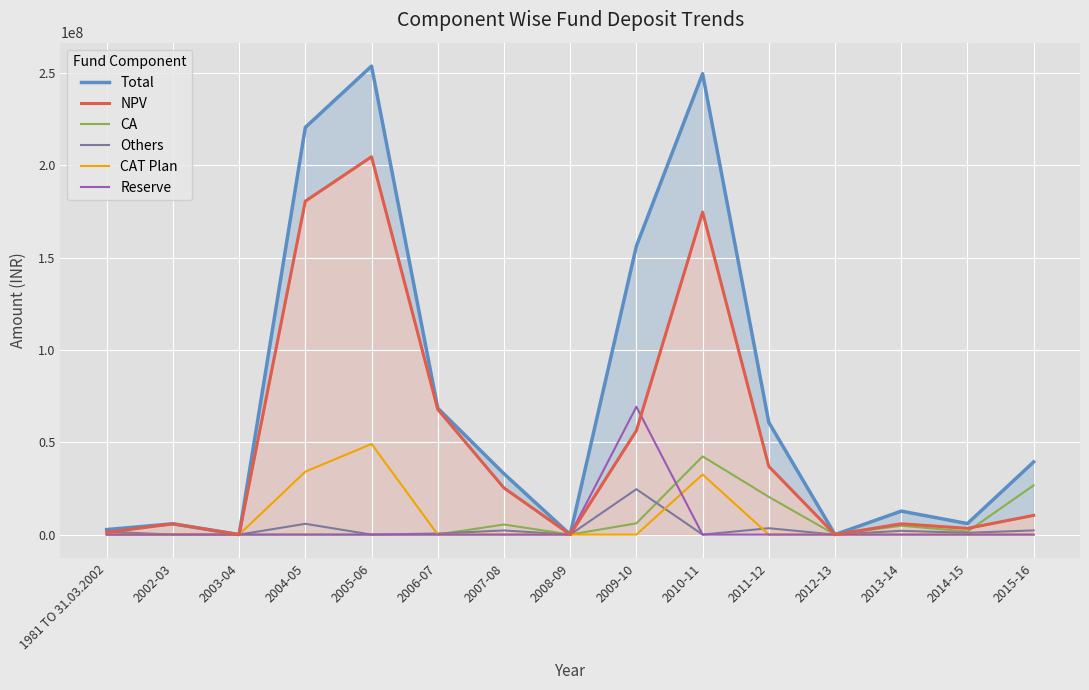

Which series has the largest range (max minus min)?

Total